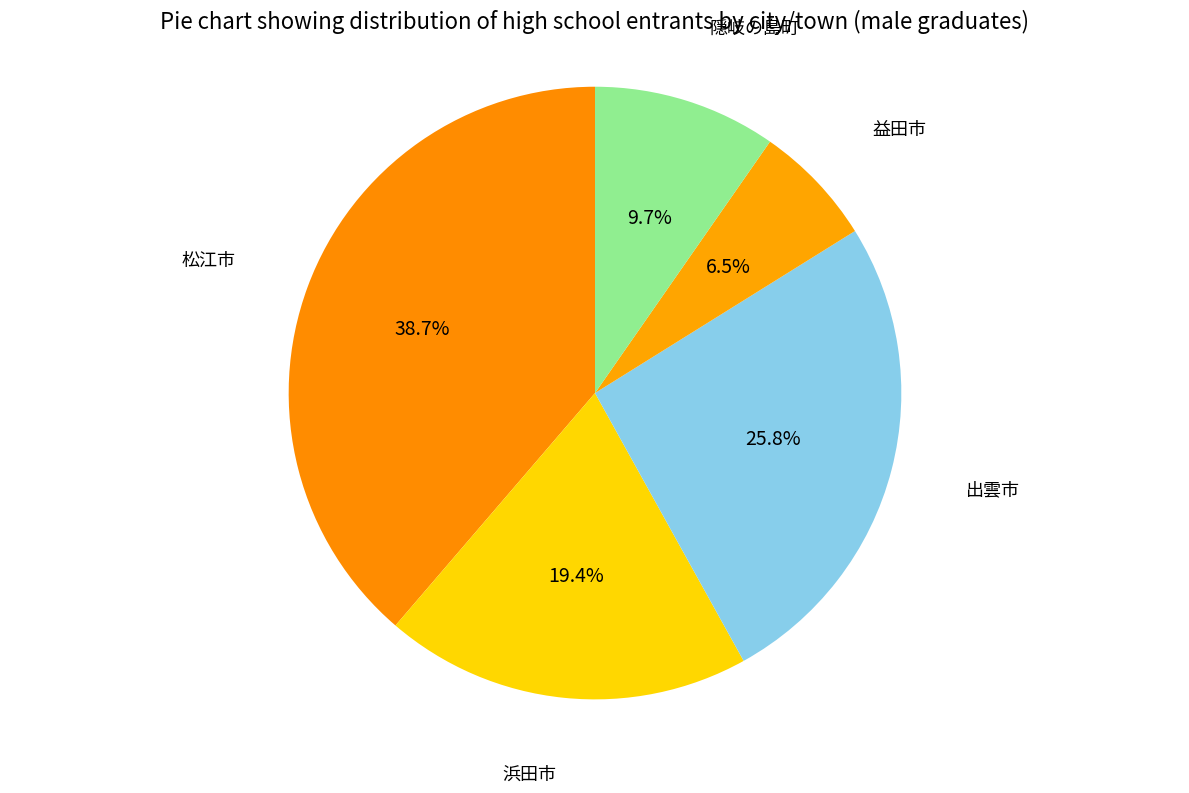

Count the number of slices in the pie.

5